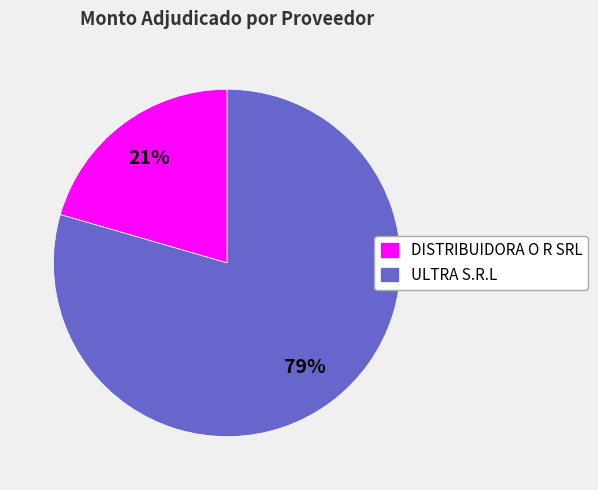

To the nearest percent, what percentage of the pie is ULTRA S.R.L?

79%